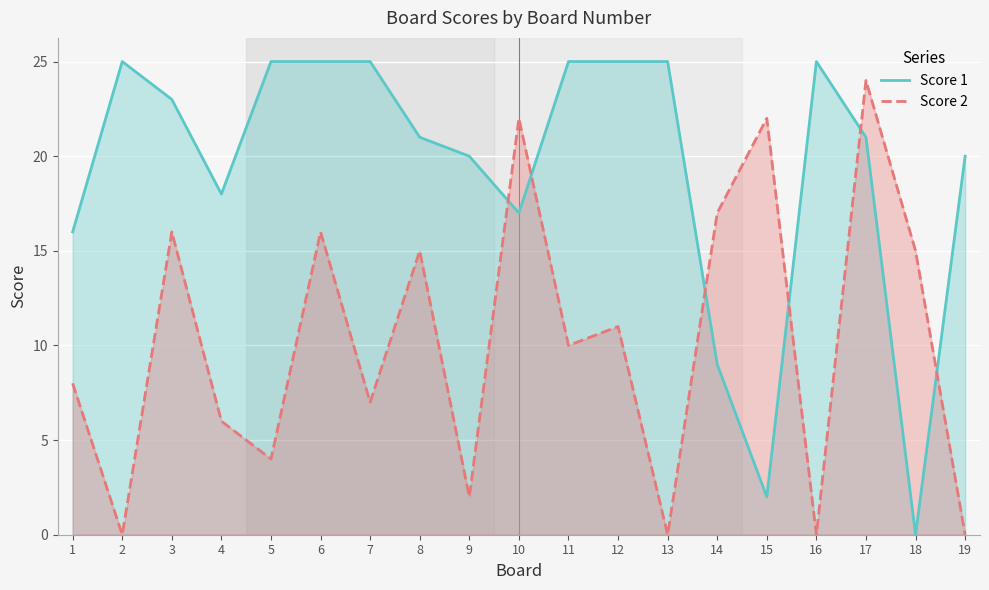

What is the sum of all Score 2 (line) values?

195